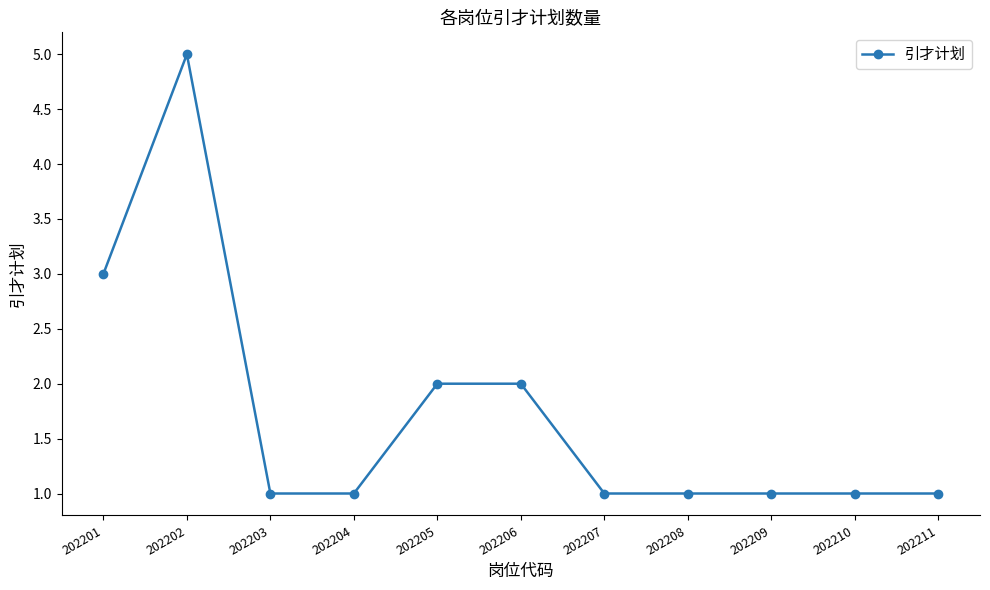

Read the value at 202202.

5